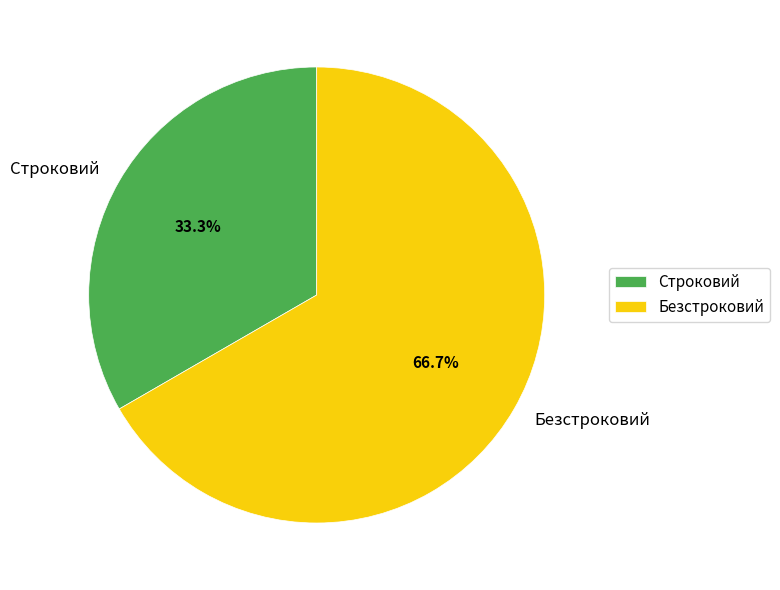

Which category has the smallest portion of the pie?

Строковий